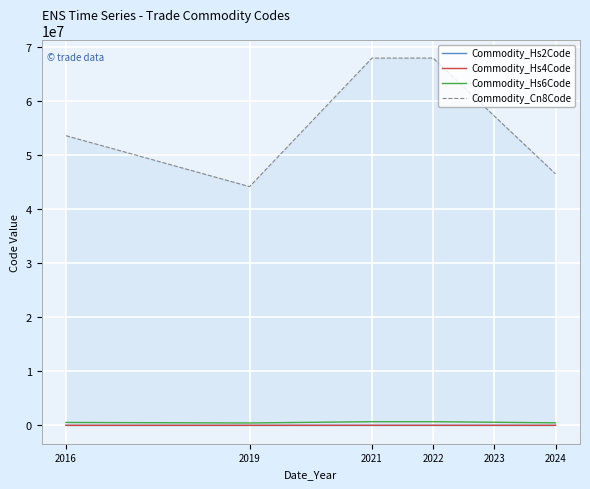

The value of Commodity_Hs6Code at 2024 is 465866.5. True or false?

True